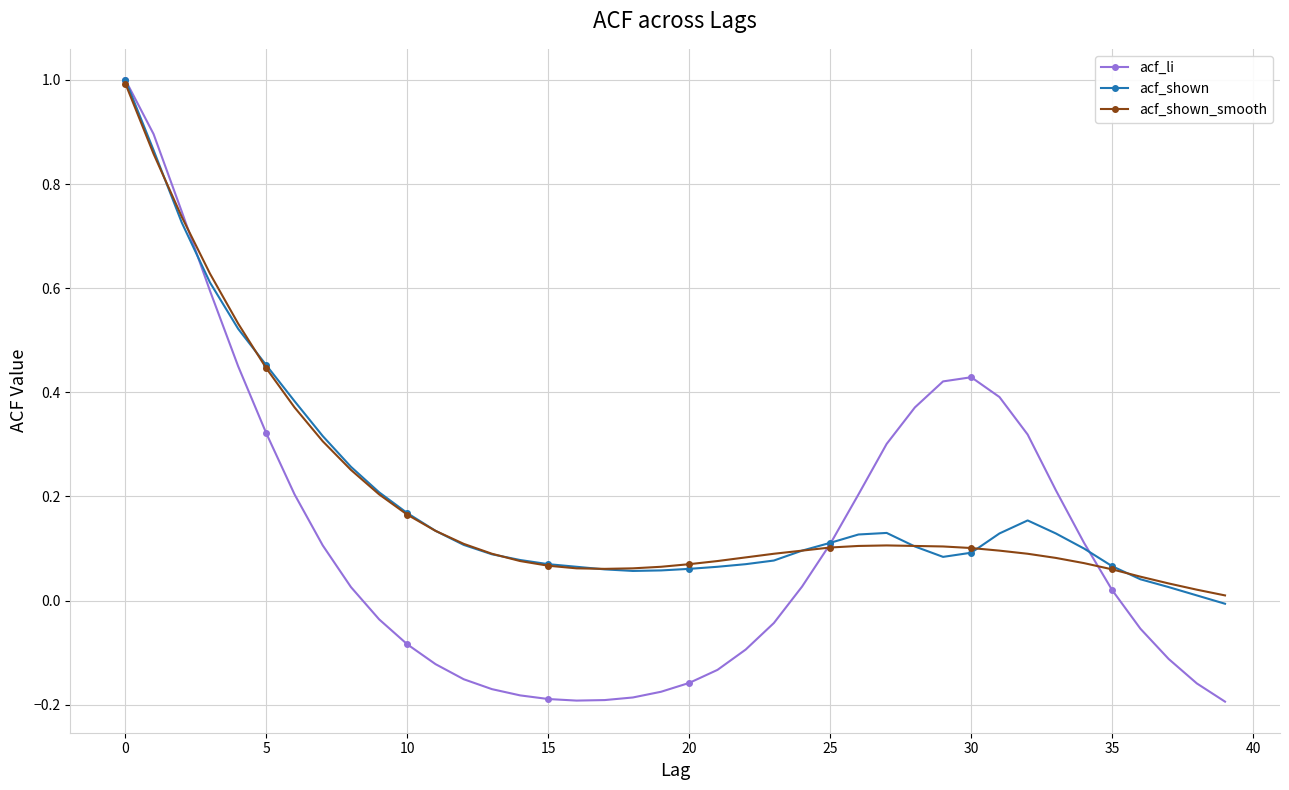

What is the maximum value for acf_shown_smooth?

1.0